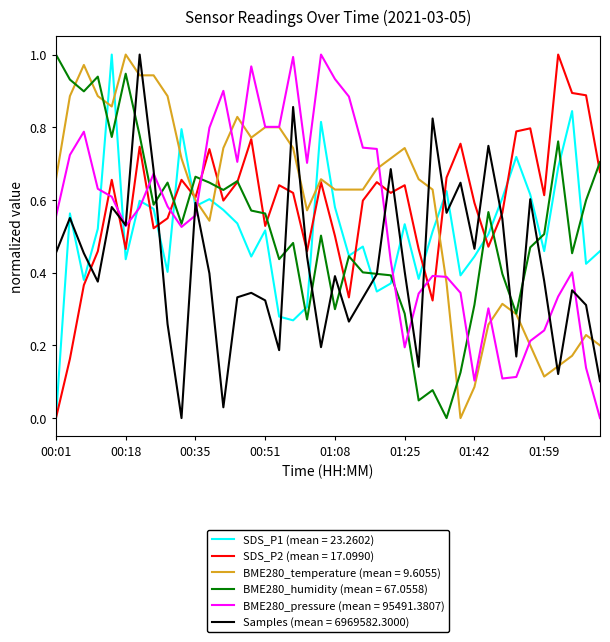

Which series ends up on top after the final intersection of Samples (mean = 6969582.3000) and SDS_P2 (mean = 17.0990)?

SDS_P2 (mean = 17.0990)